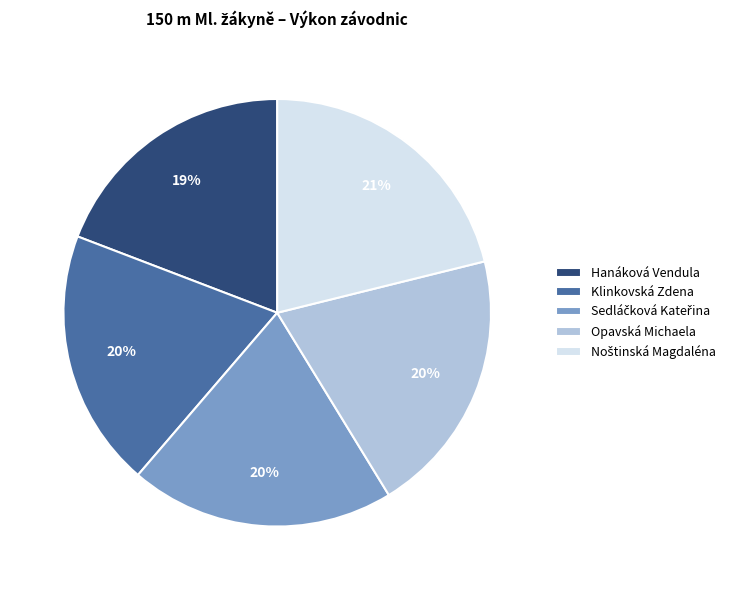

True or false: Klinkovská Zdena accounts for 20% of the total.

True